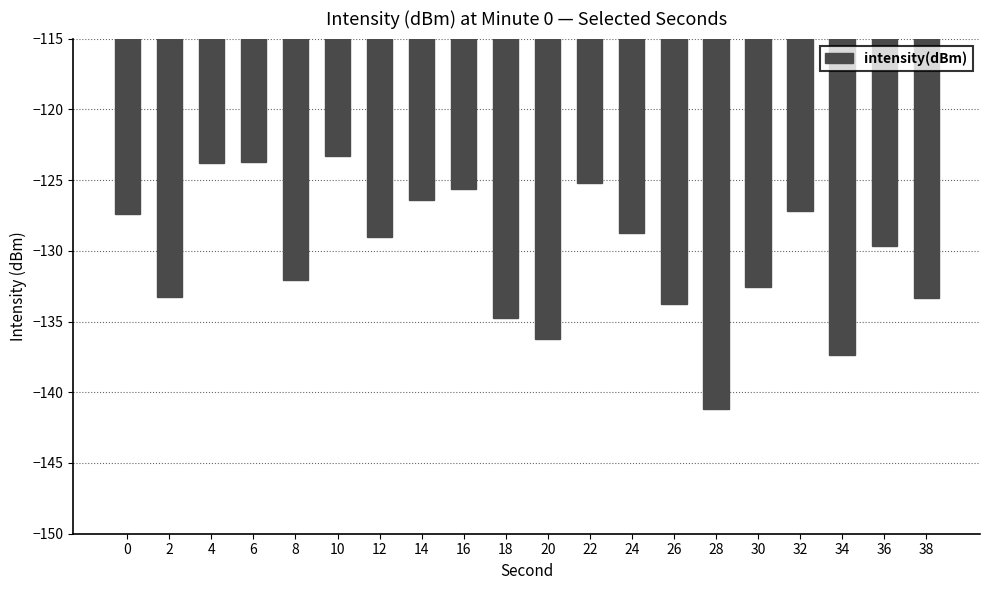

What is the difference between the maximum and minimum values?

17.8